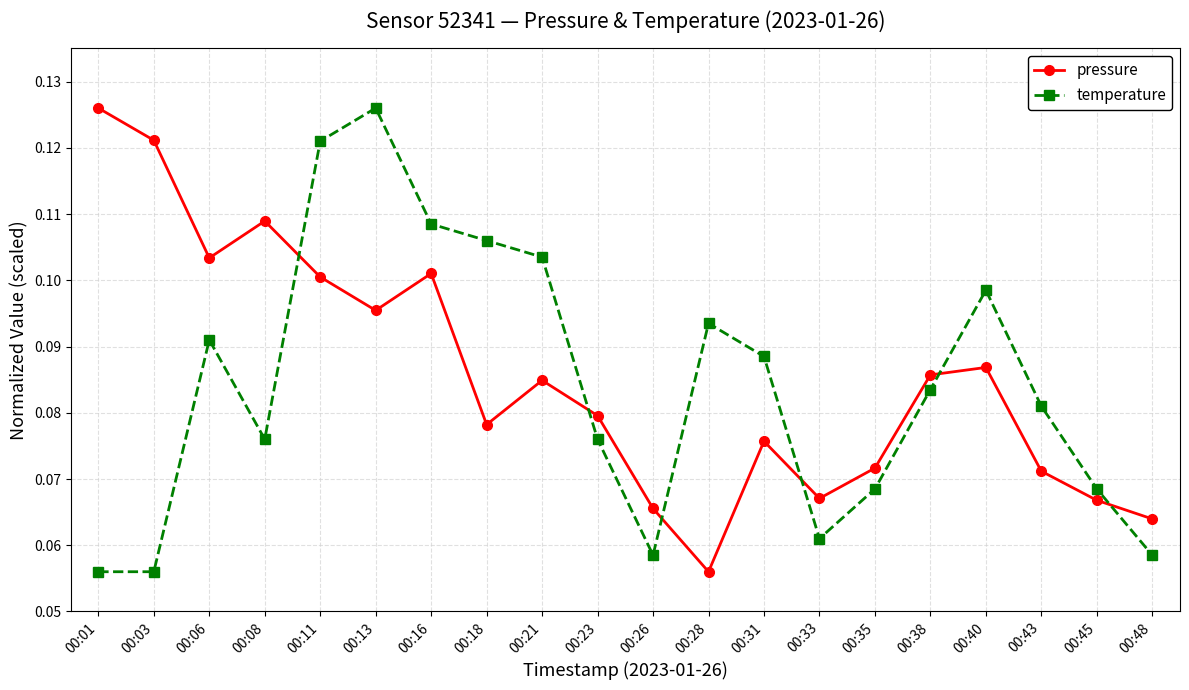

At 00:43, list the series in order from largest to smallest.

temperature, pressure